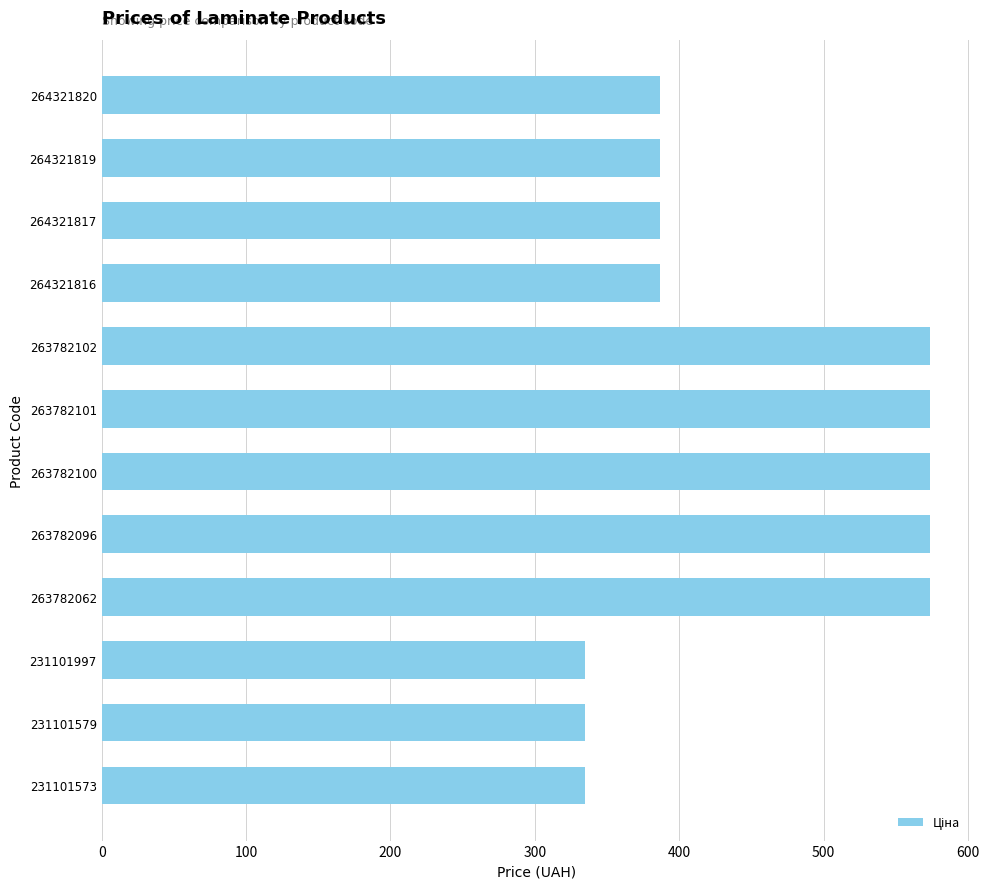

Between 264321816 and 231101997, which is larger?

264321816